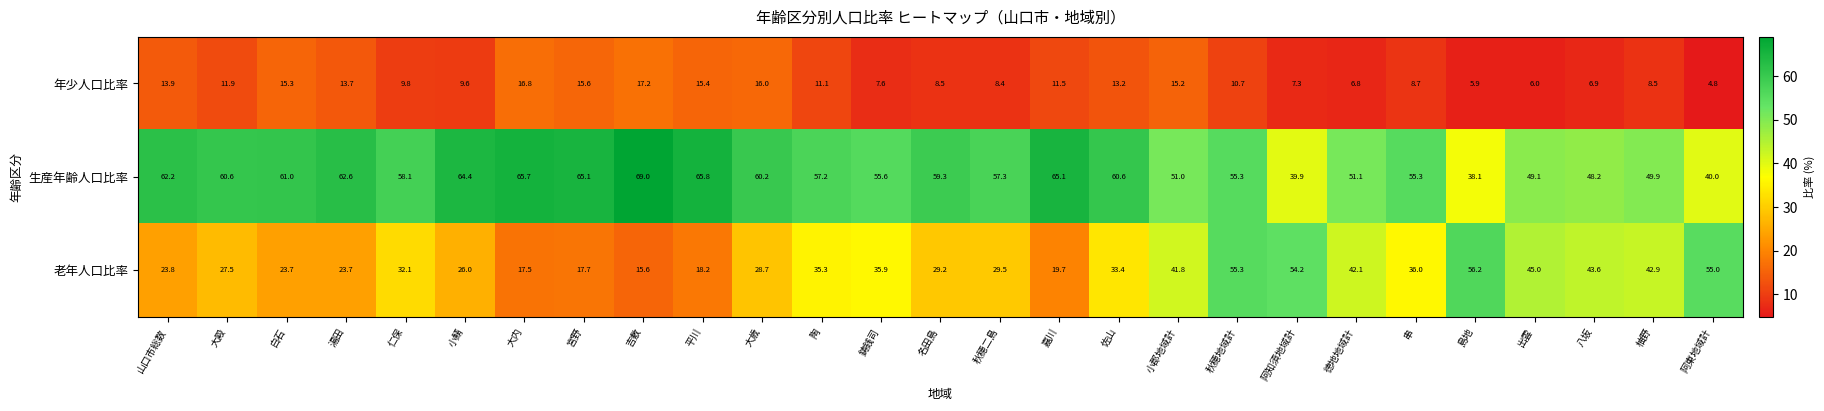

What is the sum of the 生産年齢人口比率 values at 阿知須地域計 and 宮野?

105.0